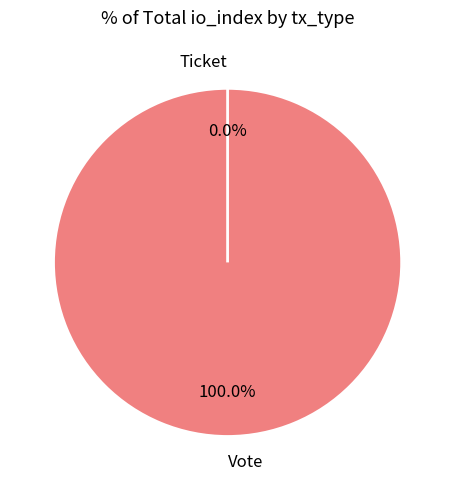

To the nearest percent, what percentage of the pie is Vote?

100%